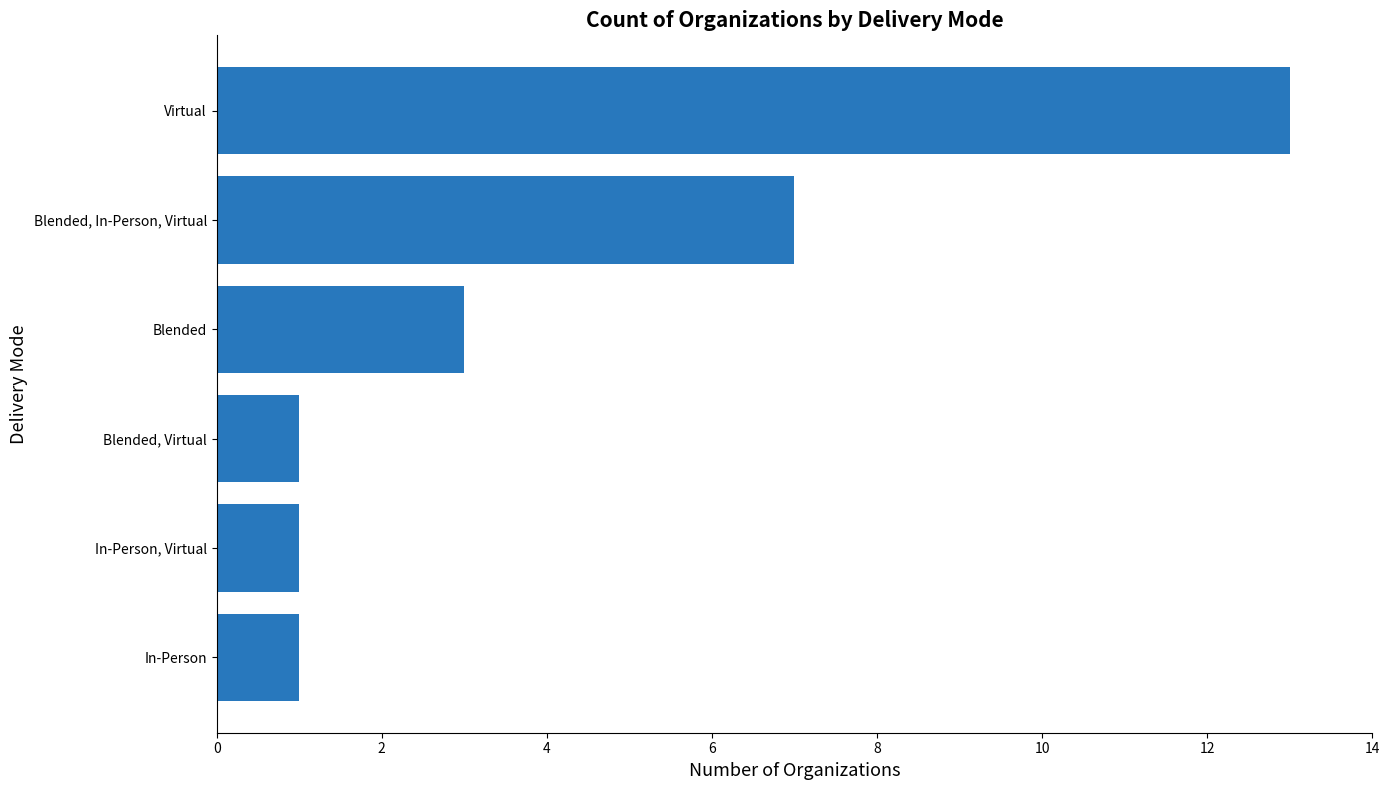

How many bars are there in total?

6